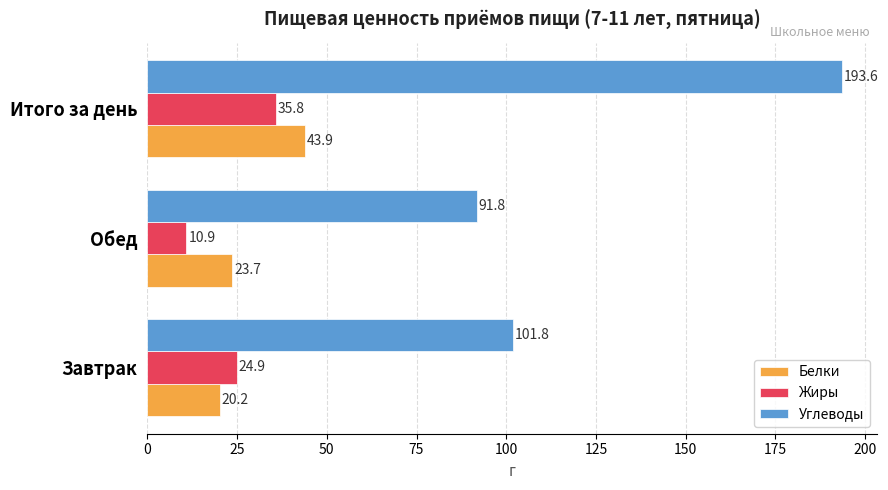

Rank the series by their maximum value, from lowest to highest.

Жиры, Белки, Углеводы